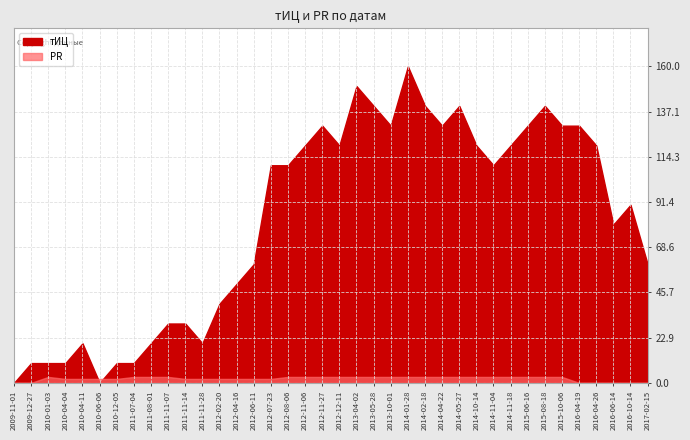

What is the spread (max minus min) of values at 2011-08-01?

17